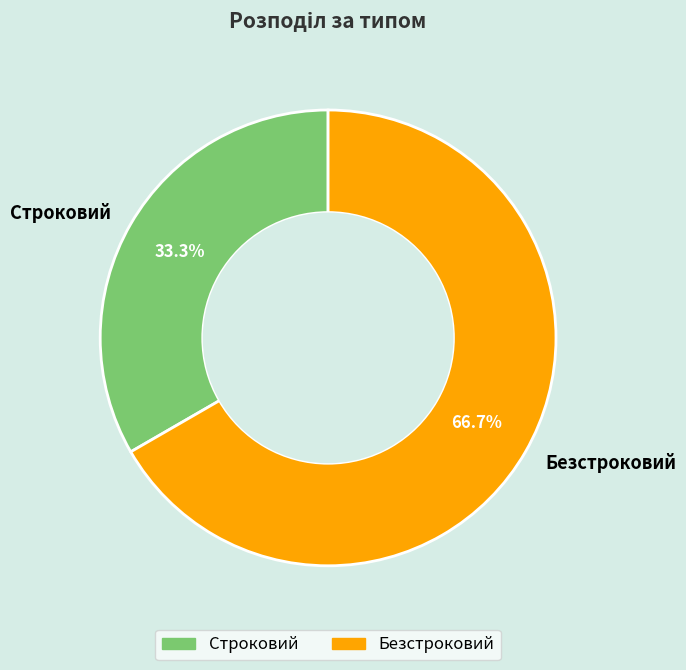

What is the majority slice?

Безстроковий